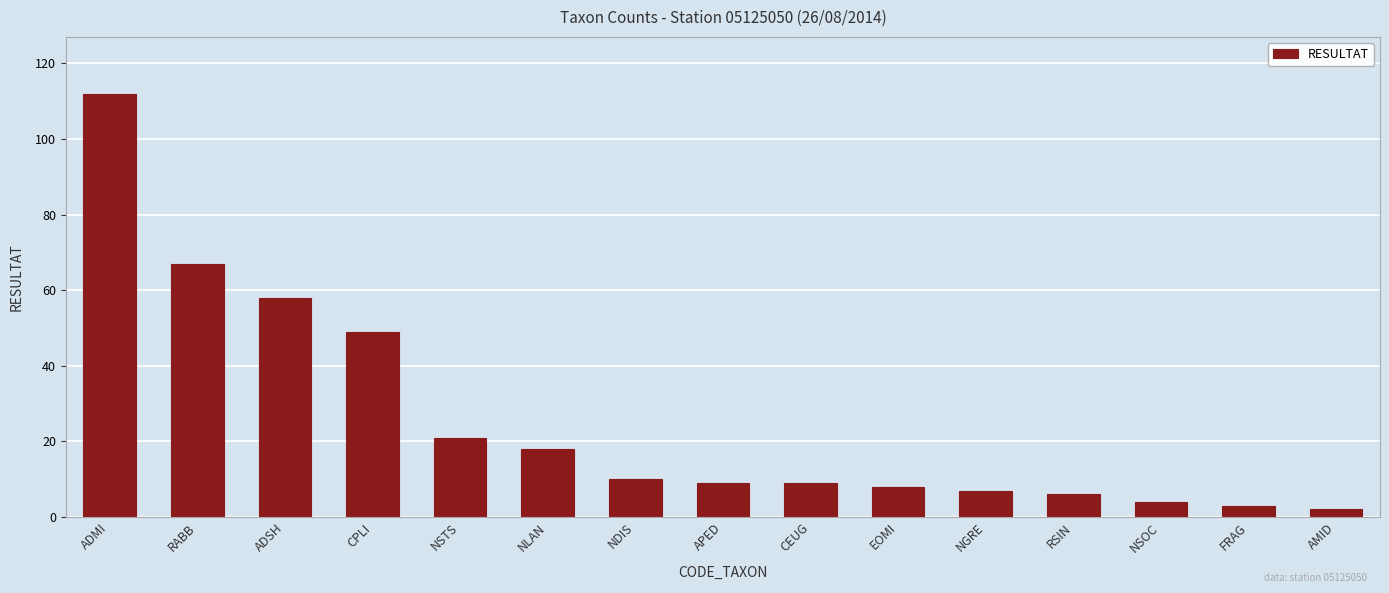

Which has a higher value, RSIN or CPLI?

CPLI